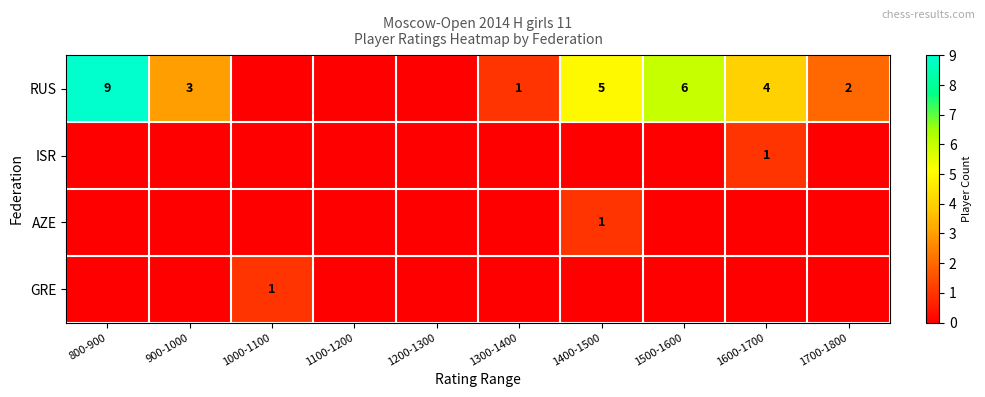

Is it true that RUS equals 9 at 800-900?

True